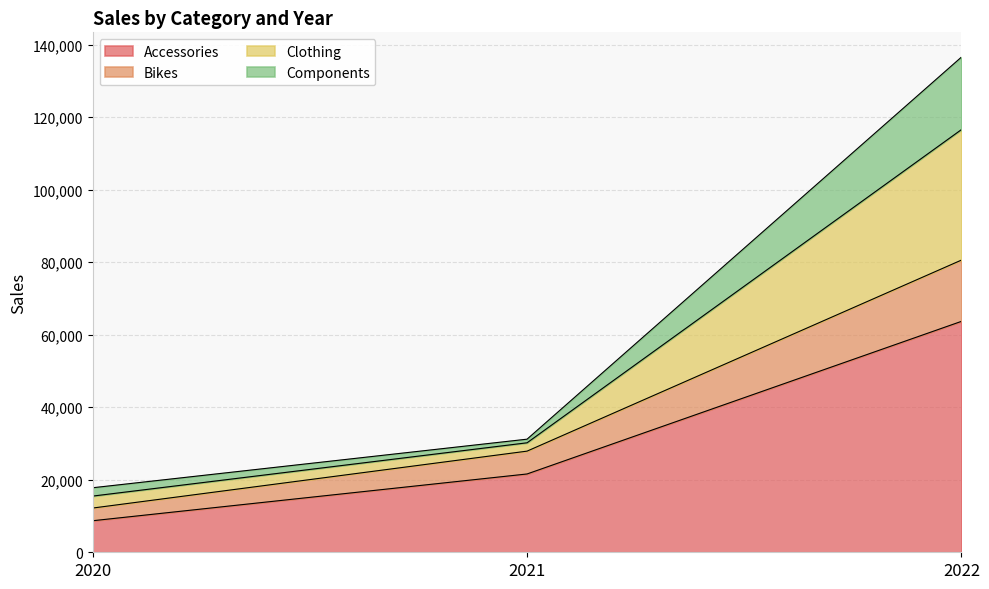

What is the average value of the Accessories series?

31333